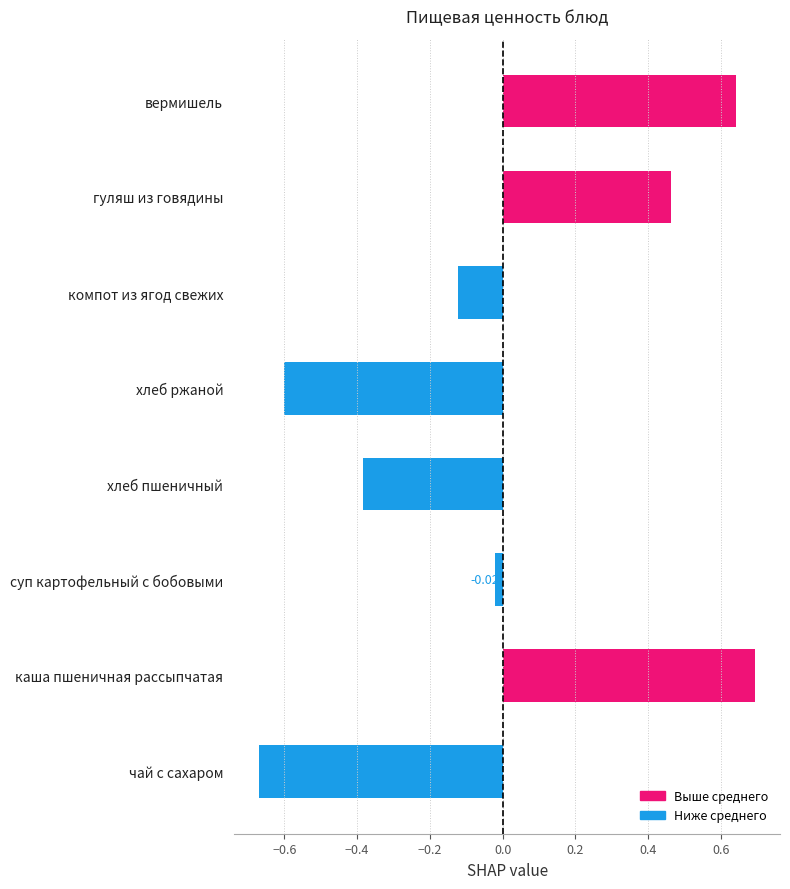

Between хлеб ржаной and гуляш из говядины, which is larger?

гуляш из говядины